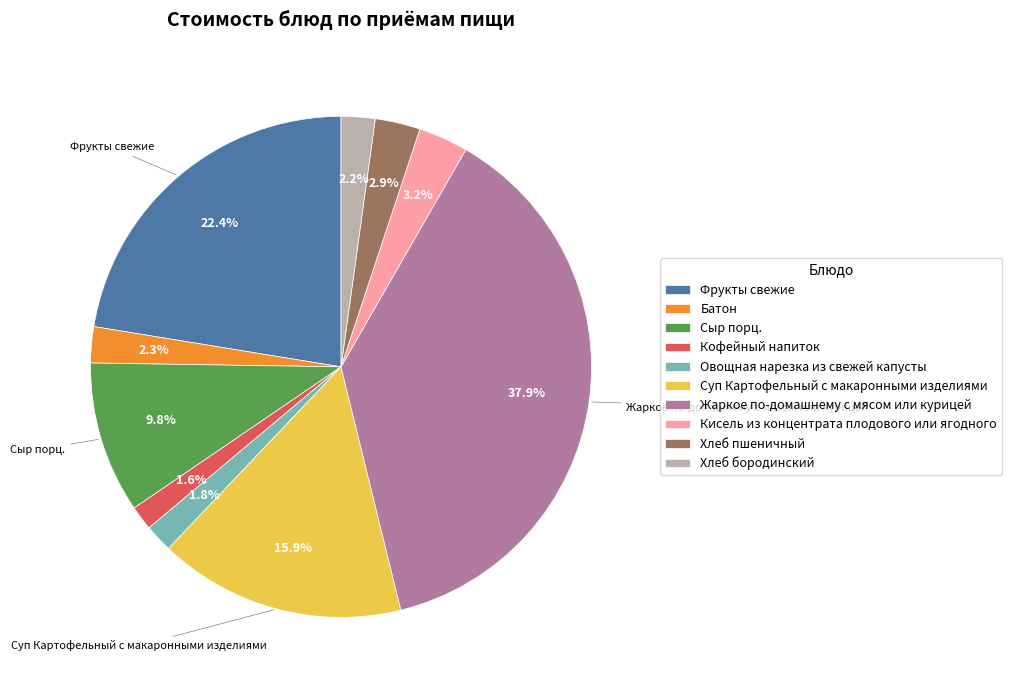

Does Батон account for over 50% of the chart?

No